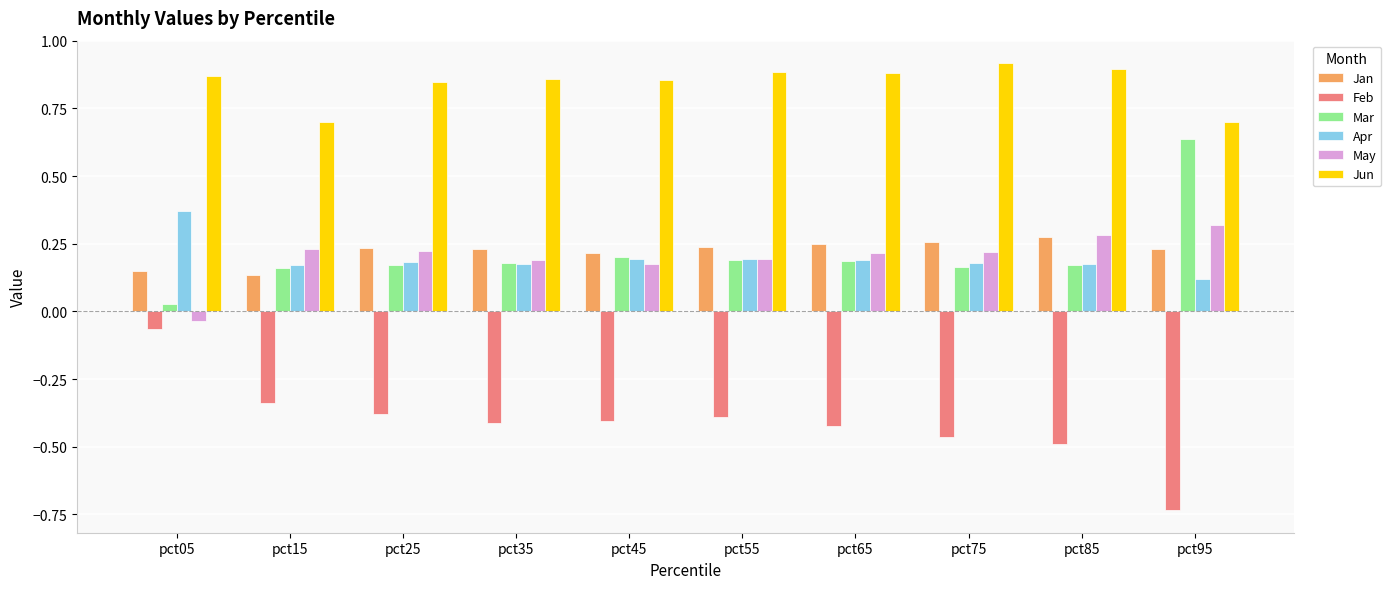

Which label corresponds to the smallest value in the chart?

pct95